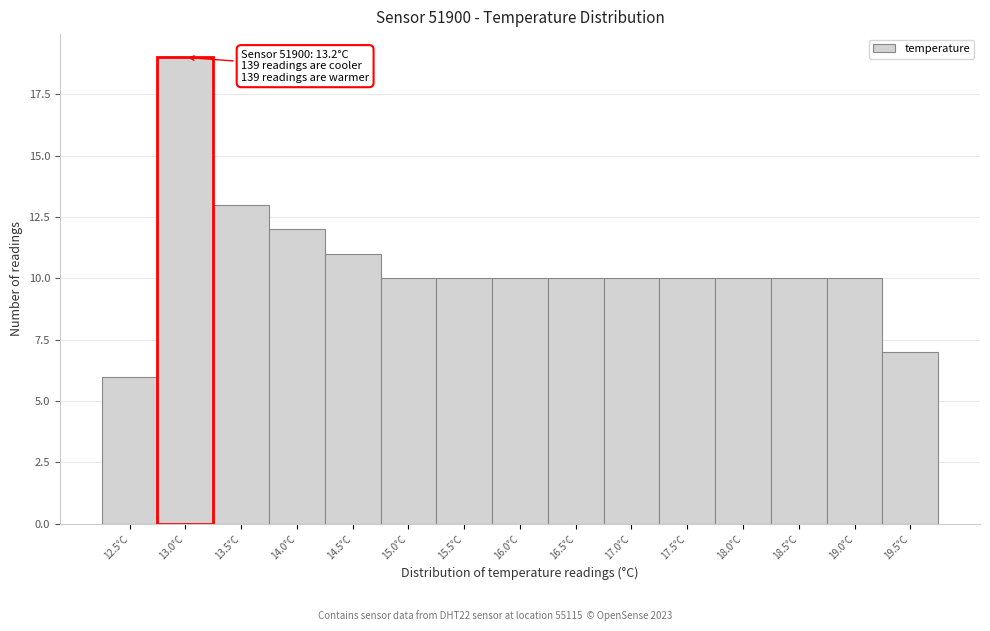

Reading left to right, transcribe all the data shown in this chart.

6	19	13	12	11	10	10	10	10	10	10	10	10	10	7